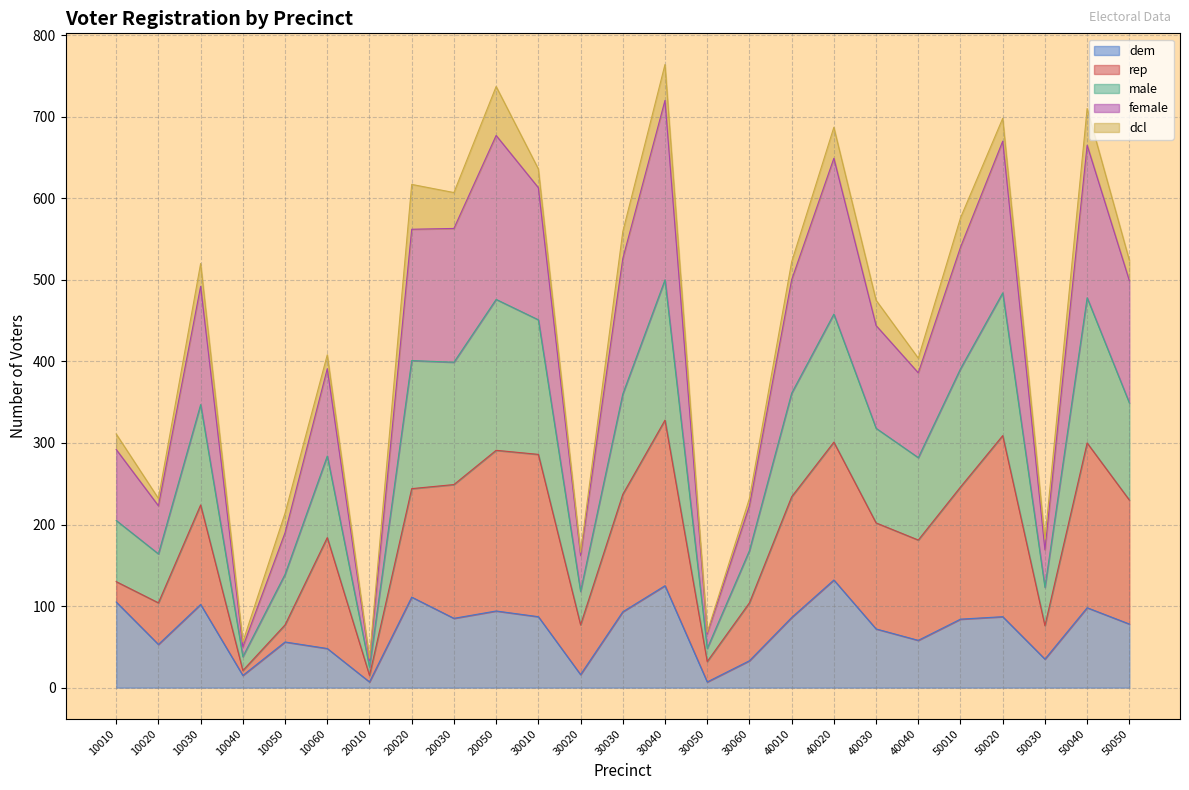

What is the highest value of the dem series?

132